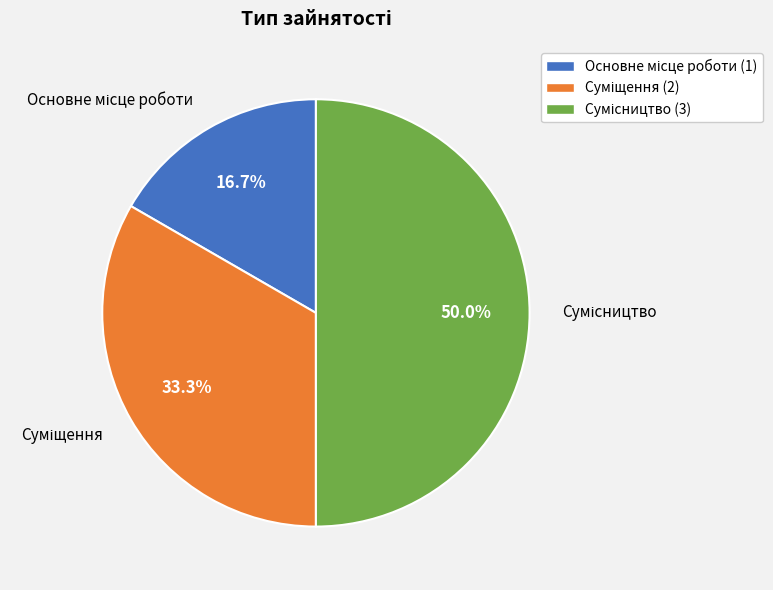

Count the number of slices in the pie.

3